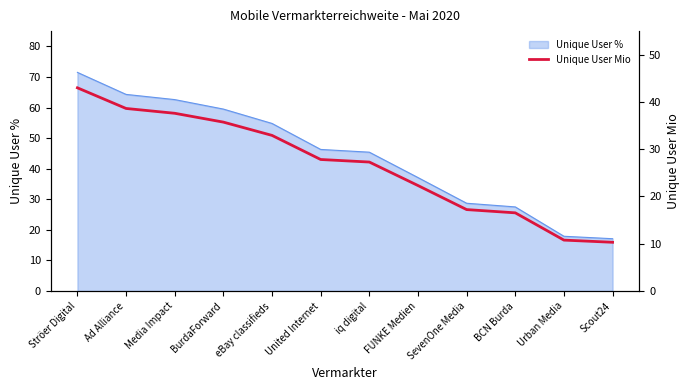

True or false: Unique User % has a value of 79.8 at United Internet.

False